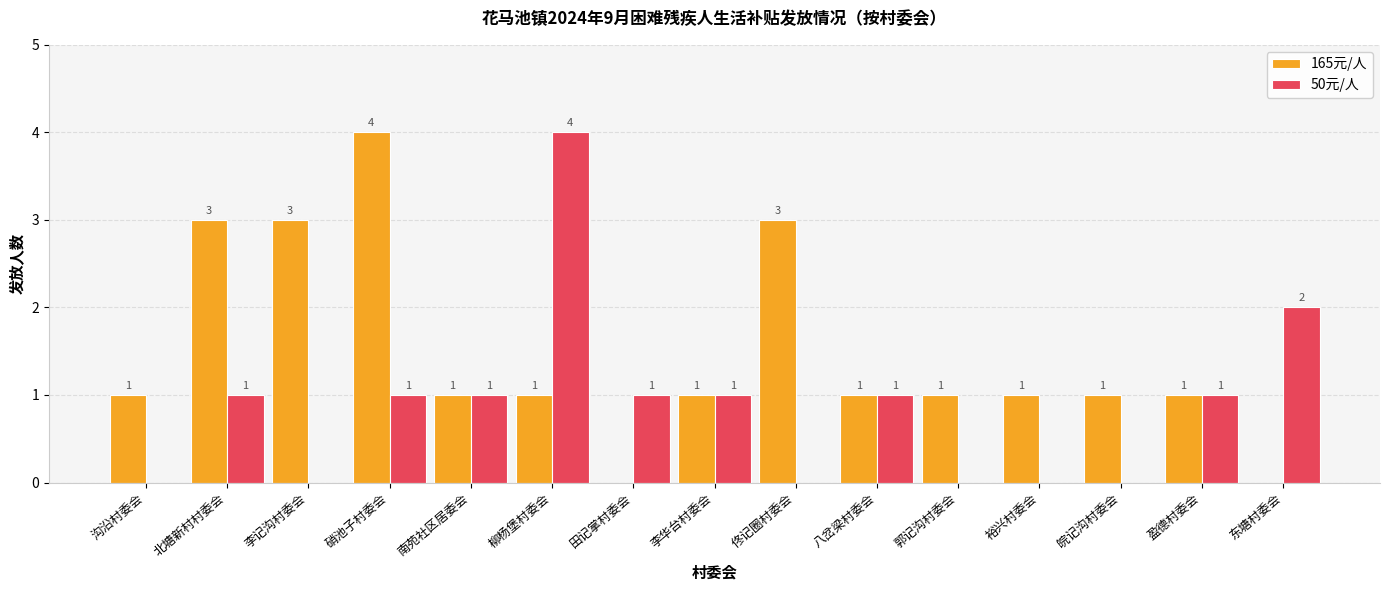

Reading left to right, extract all data points from this chart.

165元/人: 沟沿村委会=1	北塘新村村委会=3	李记沟村委会=3	硝池子村委会=4	南苑社区居委会=1	柳杨堡村委会=1	田记掌村委会=0	李华台村委会=1	佟记圈村委会=3	八岔梁村委会=1	郭记沟村委会=1	裕兴村委会=1	皖记沟村委会=1	盈德村委会=1	东塘村委会=0
50元/人: 沟沿村委会=0	北塘新村村委会=1	李记沟村委会=0	硝池子村委会=1	南苑社区居委会=1	柳杨堡村委会=4	田记掌村委会=1	李华台村委会=1	佟记圈村委会=0	八岔梁村委会=1	郭记沟村委会=0	裕兴村委会=0	皖记沟村委会=0	盈德村委会=1	东塘村委会=2